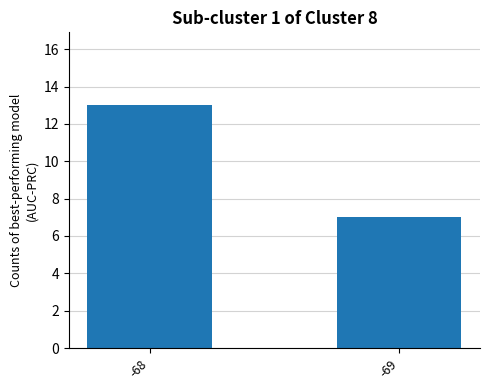

What is the sum of all values?

20